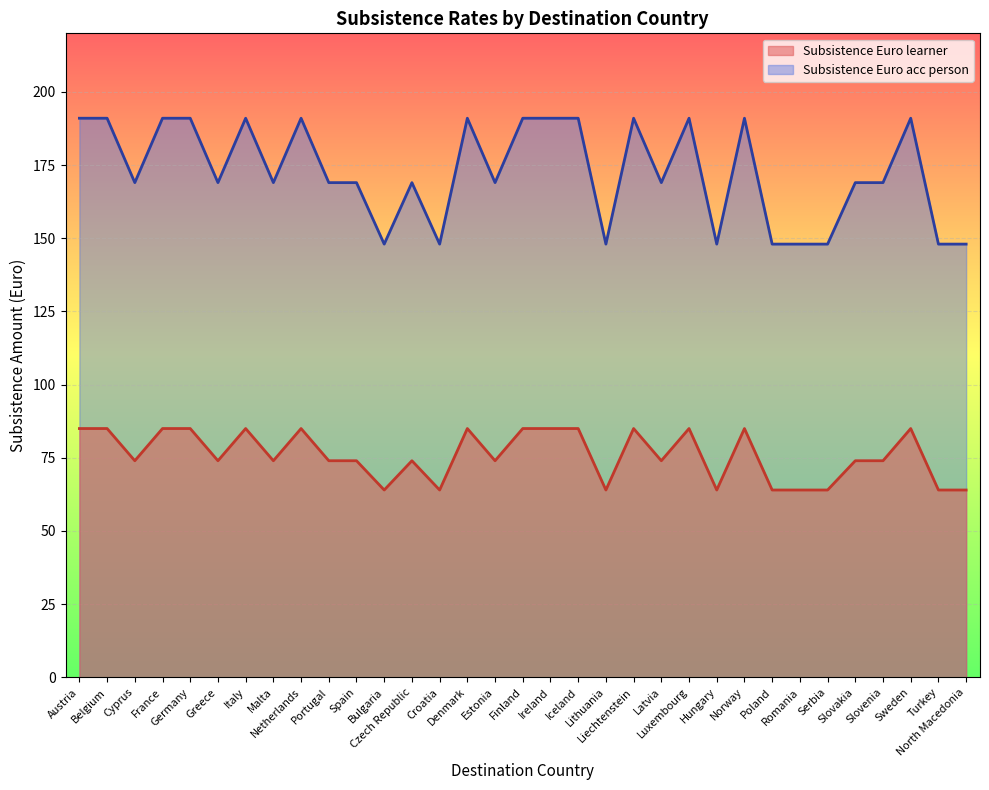

What is the maximum value for Subsistence Euro learner?

85